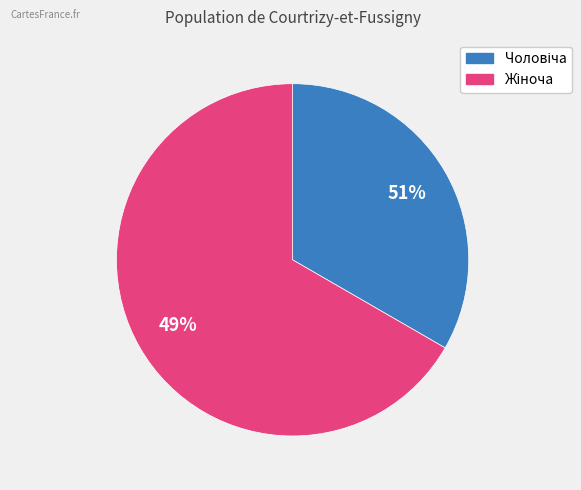

Does Жіноча account for over 50% of the chart?

Yes